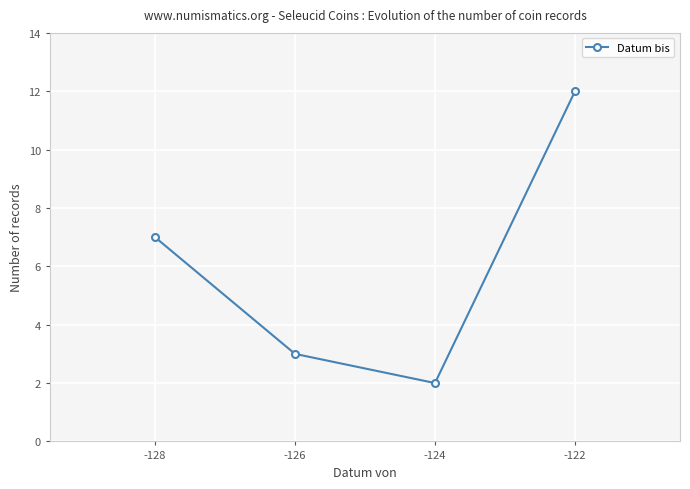

Reading left to right, transcribe all the data shown in this chart.

7	3	2	12